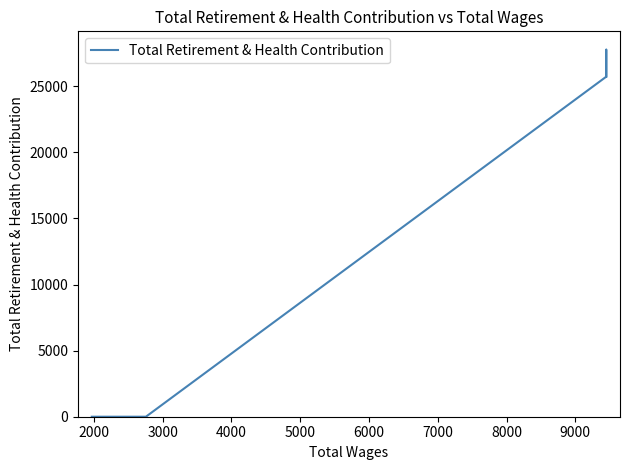

What is the difference between the second highest and second lowest values?

25721